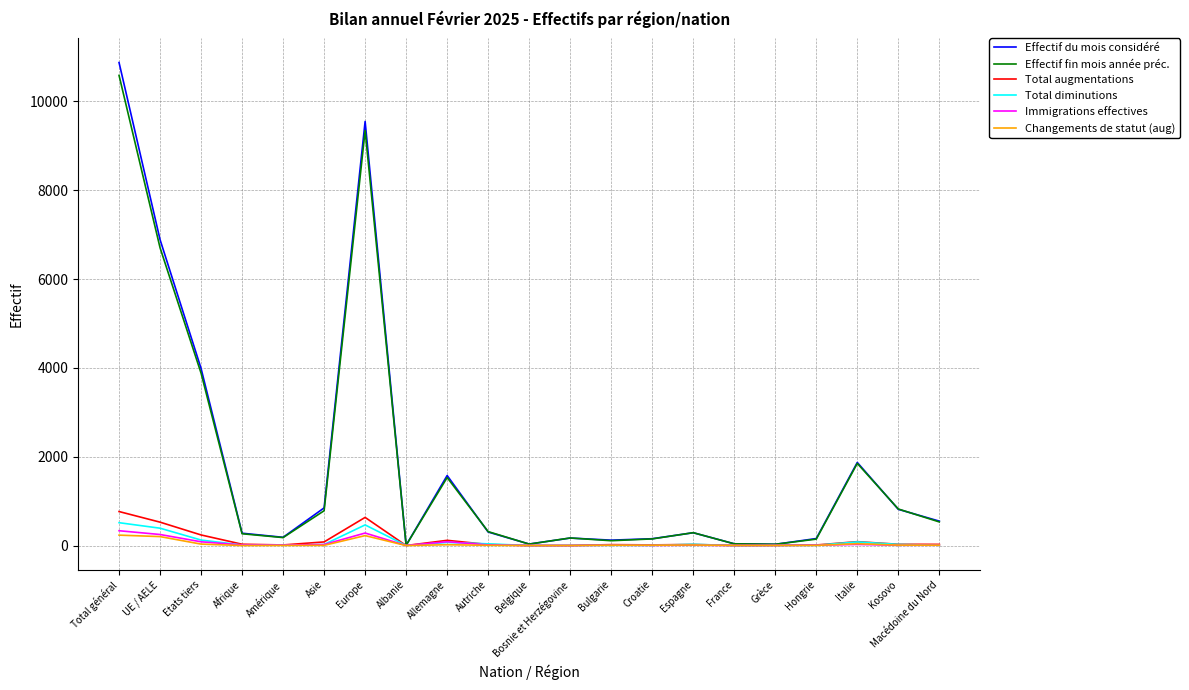

What is the average value of the Effectif fin mois année préc. series?

1798